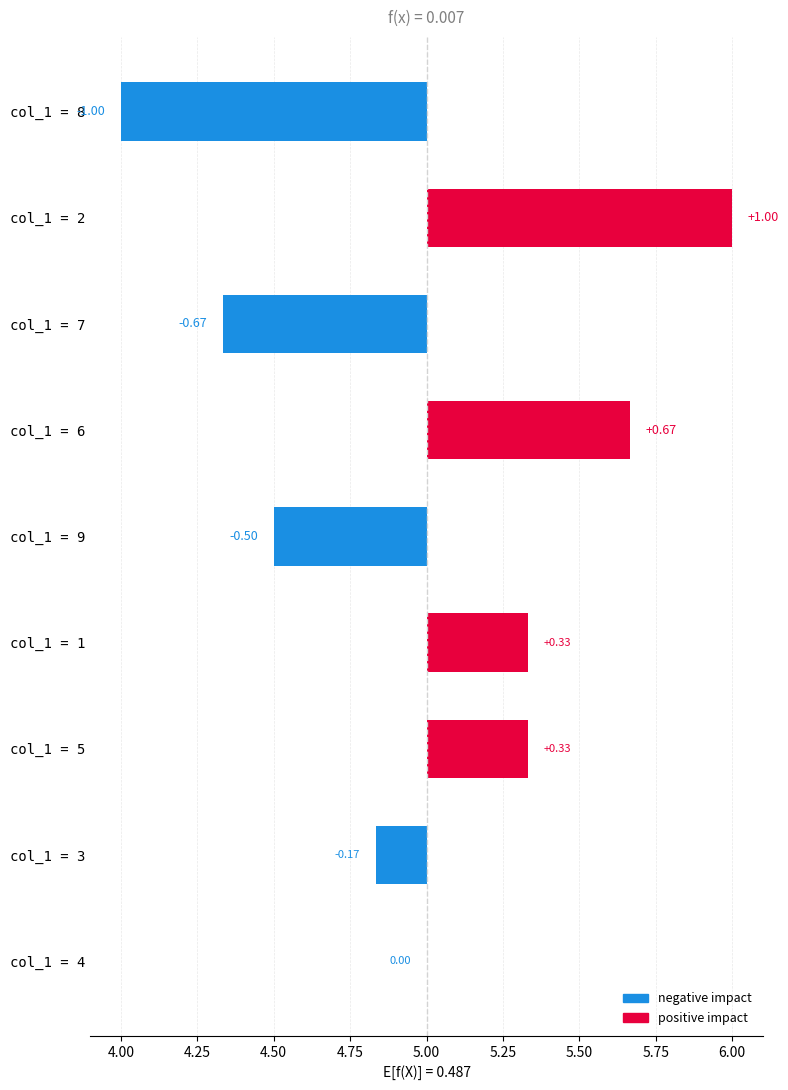

The value at col_1 = 4 is 0.0. True or false?

True